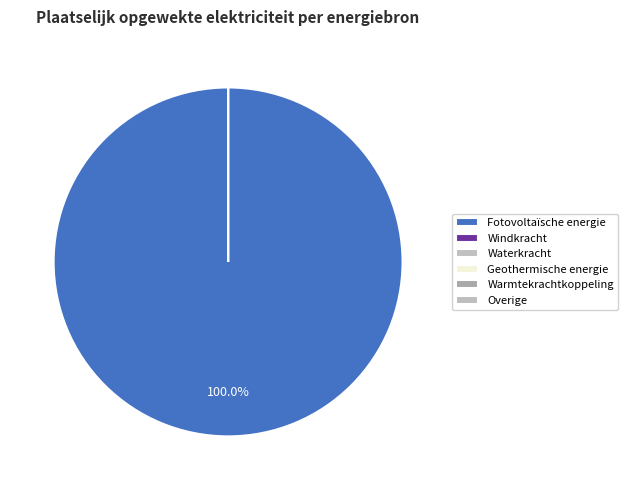

True or false: Fotovoltaïsche energie accounts for 100% of the total.

True